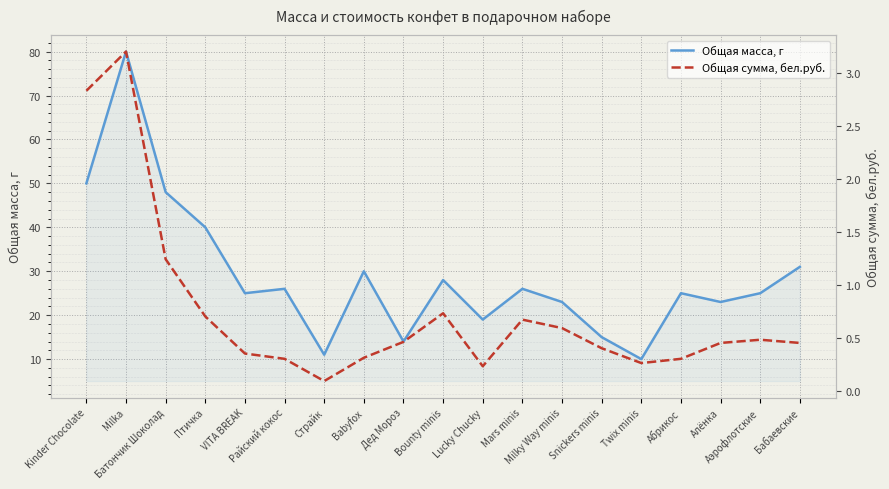

What is the minimum value for Общая масса, г?

10